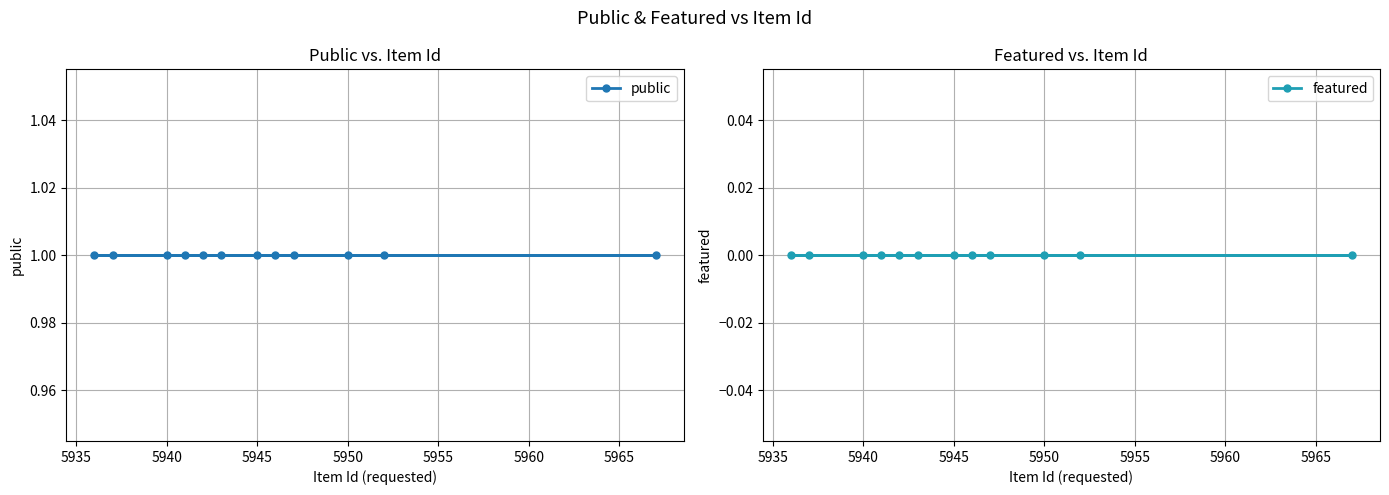

At how many categories does at least one series exceed 0?

12